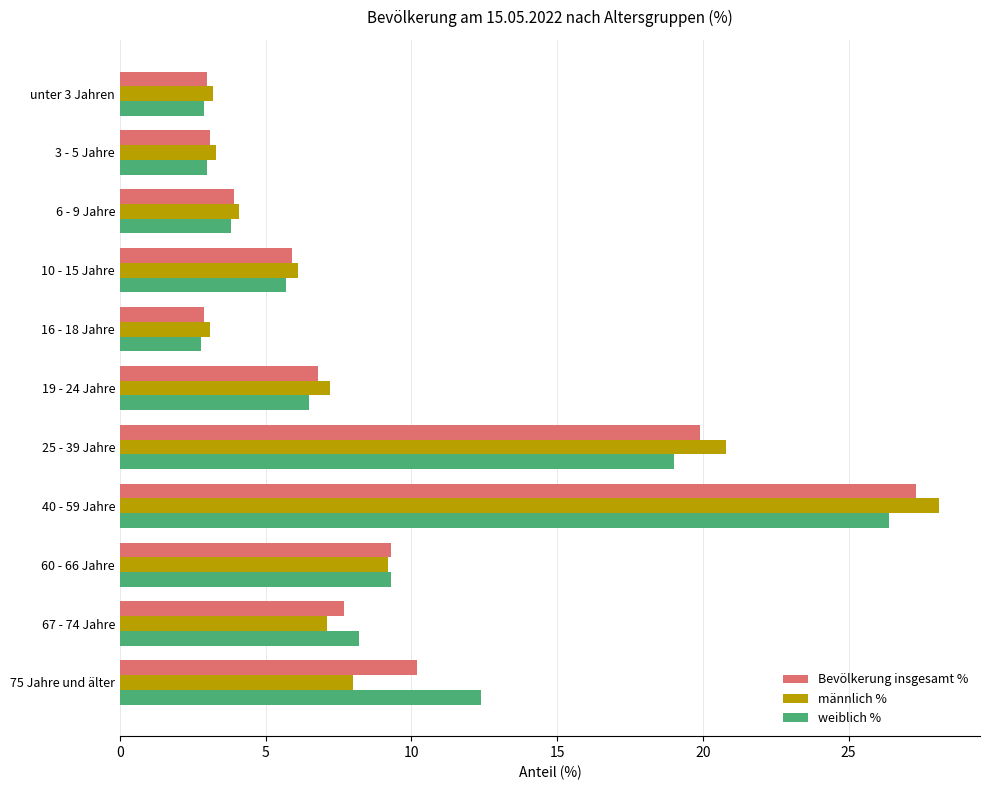

Is the value of weiblich % at 40 - 59 Jahre greater than the value of männlich % at 3 - 5 Jahre?

Yes